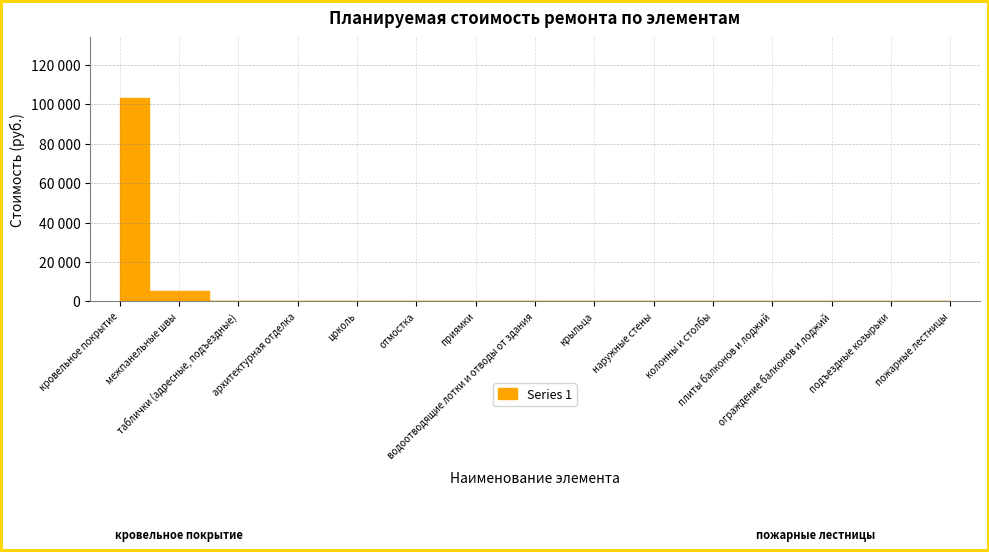

Is it true that the value at наружные стены is 62285.1?

False